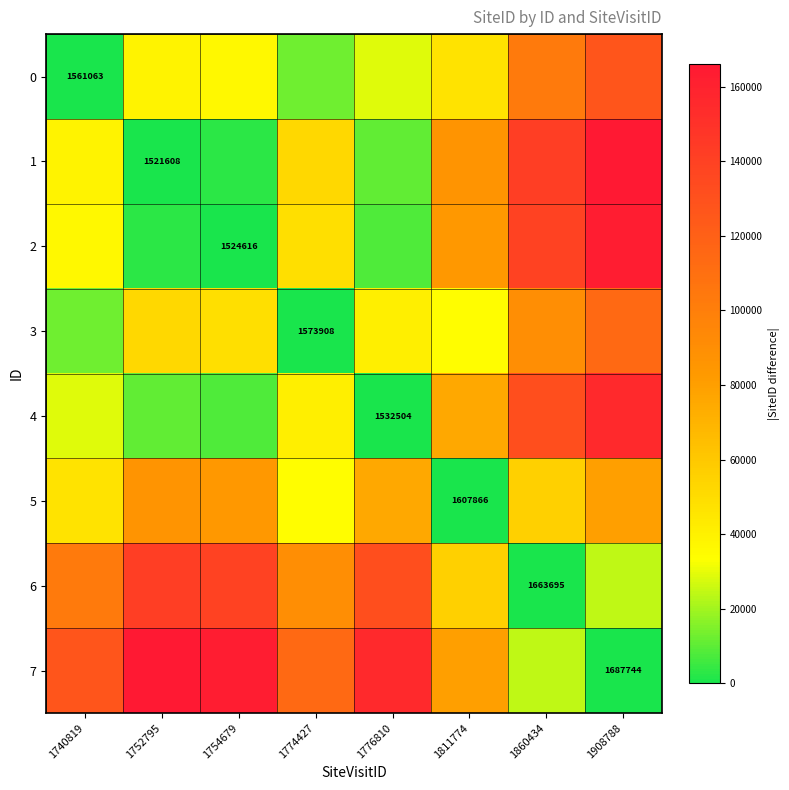

The 0 series shows 43913 at 1740819. True or false?

False